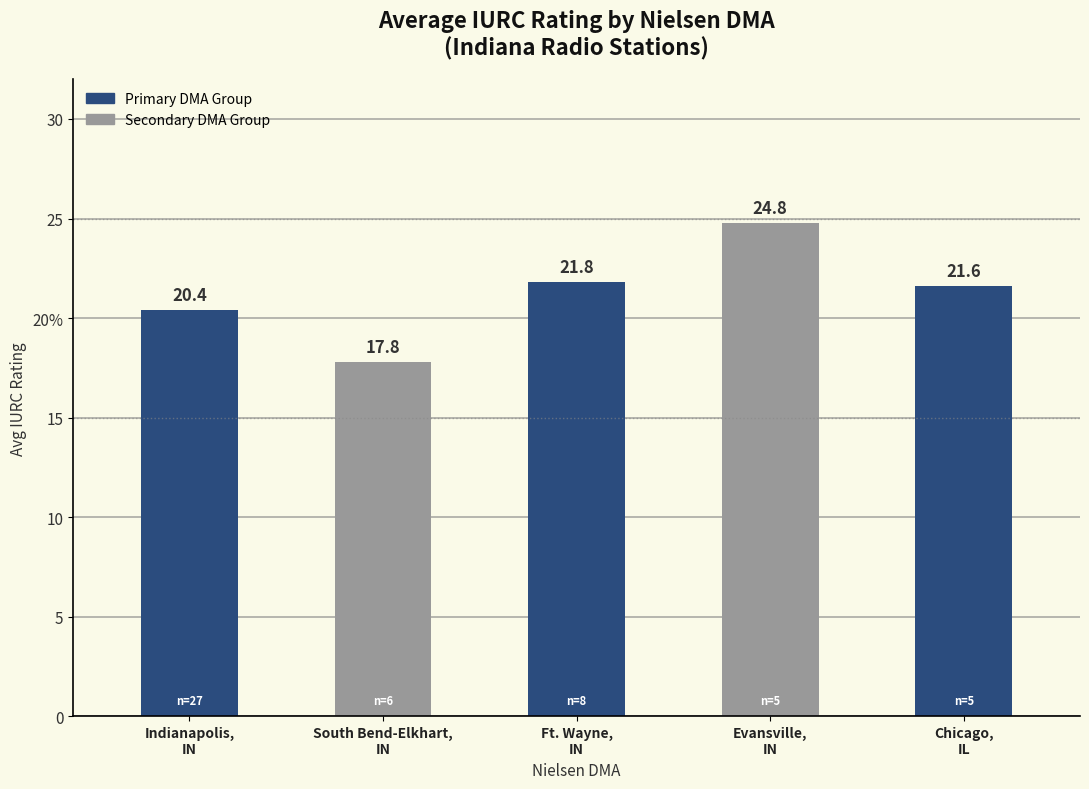

Does the chart contain any negative values?

No